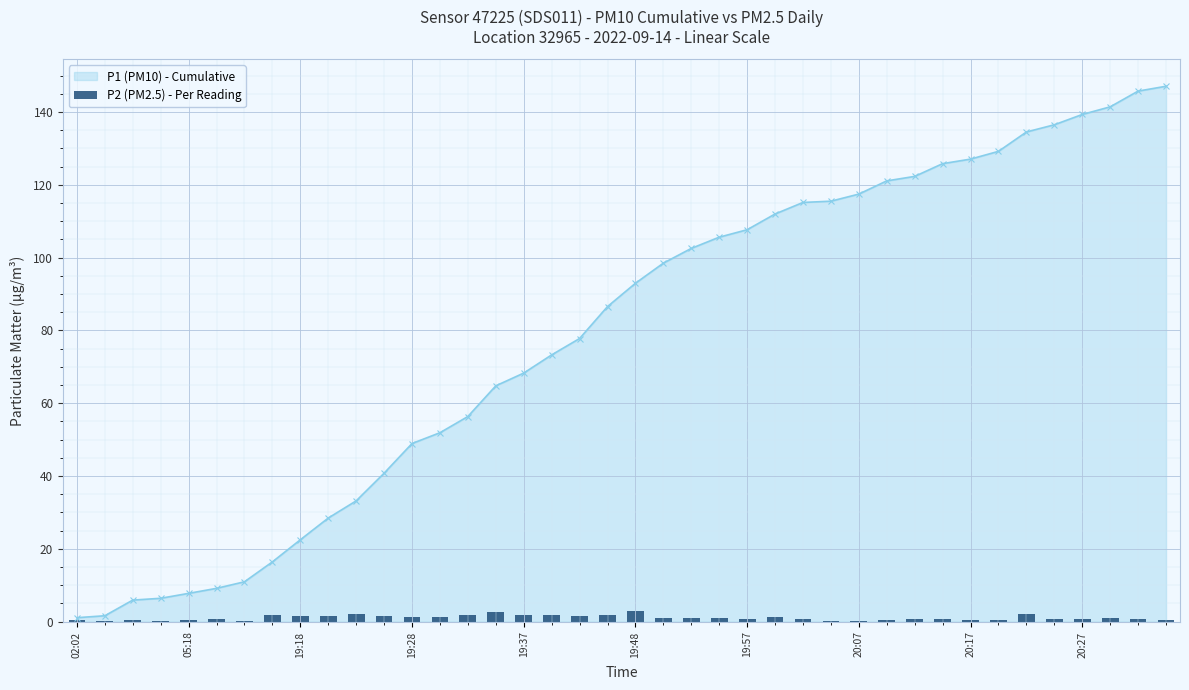

The P1 (PM10) - Cumulative series shows 34.3 at 19:18. True or false?

False